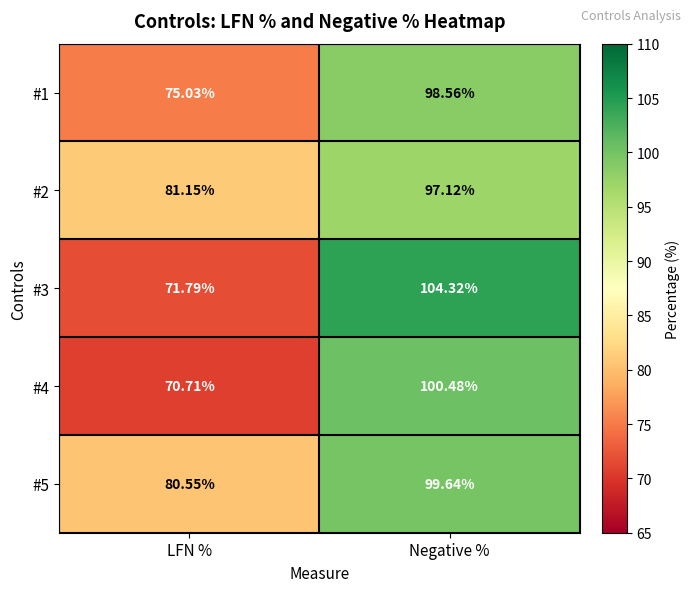

List the labels in order of #1 value, largest first.

Negative %, LFN %